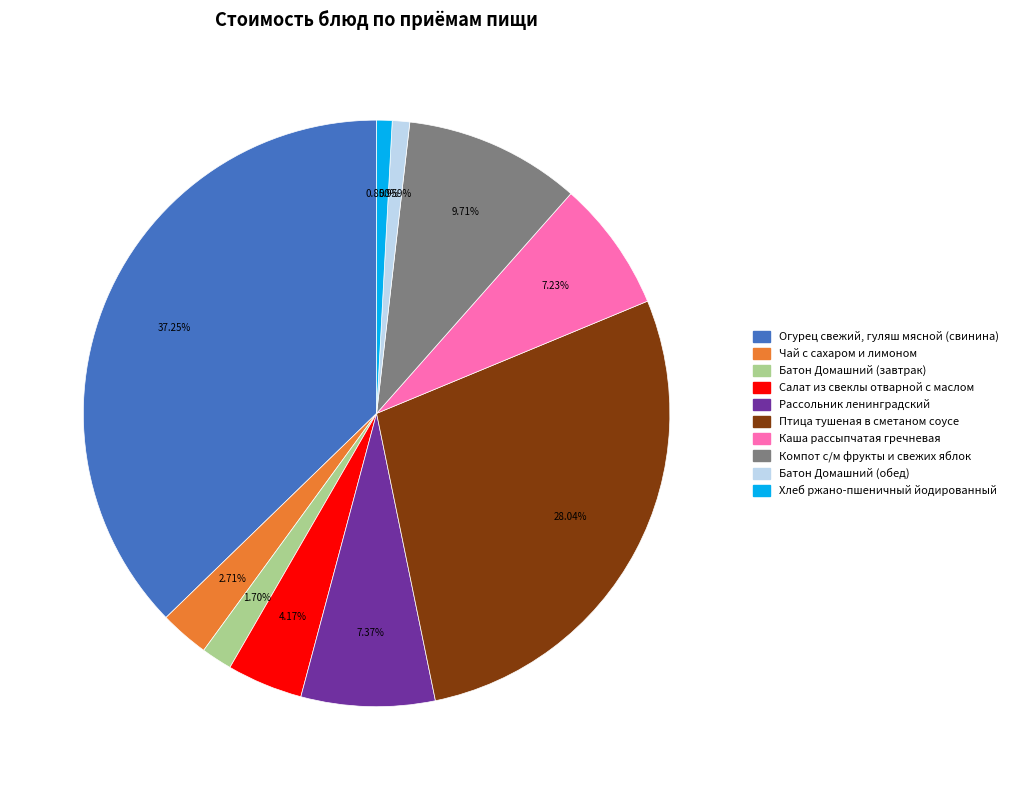

To the nearest percent, what is the average slice percentage?

10%